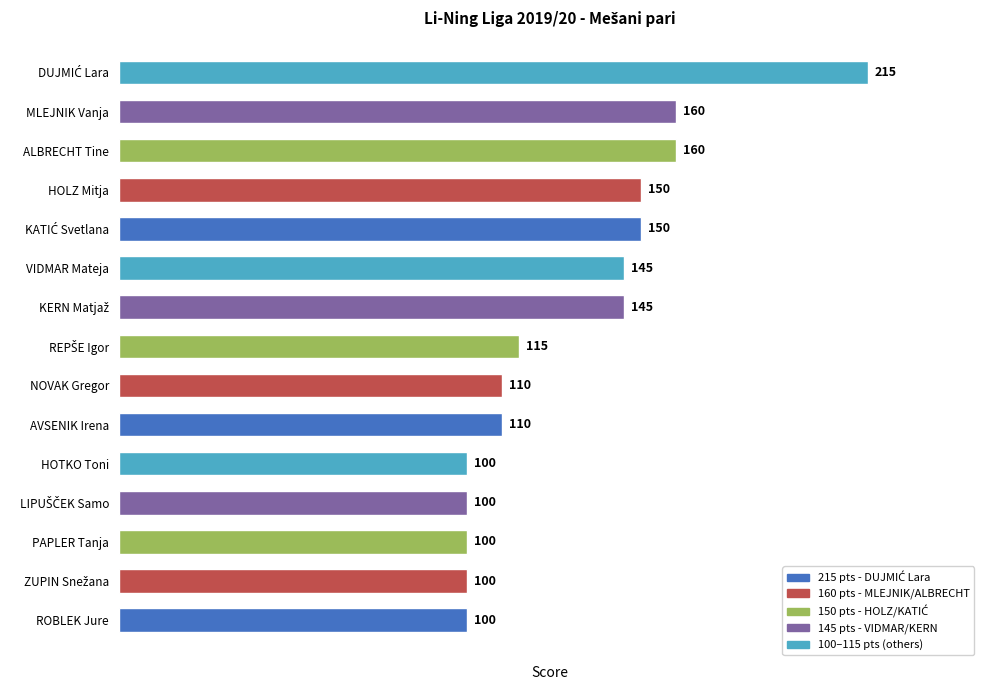

What is the difference between the maximum and minimum values?

115